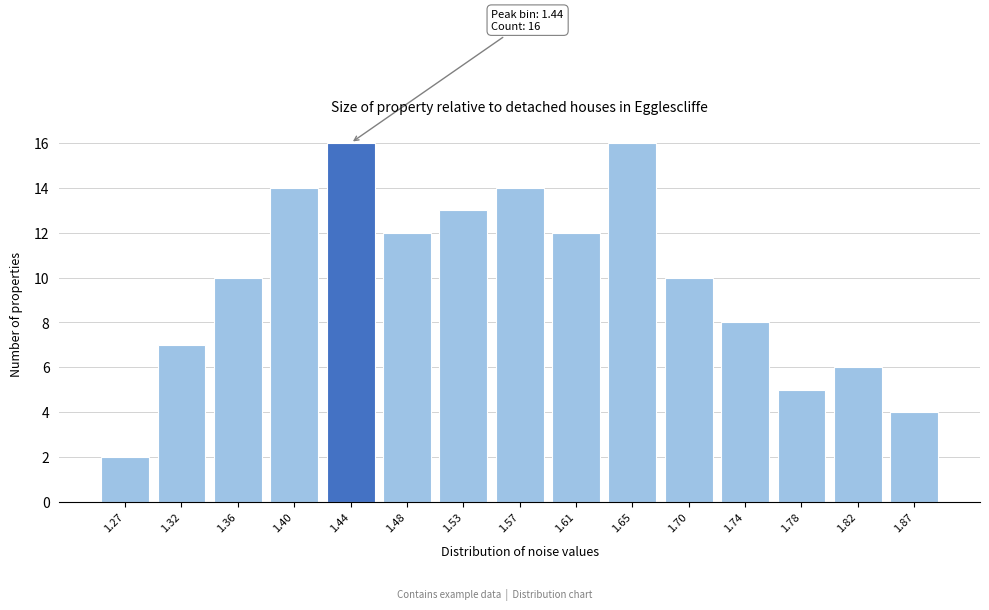

Reading left to right, transcribe all the data shown in this chart.

2	7	10	14	16	12	13	14	12	16	10	8	5	6	4